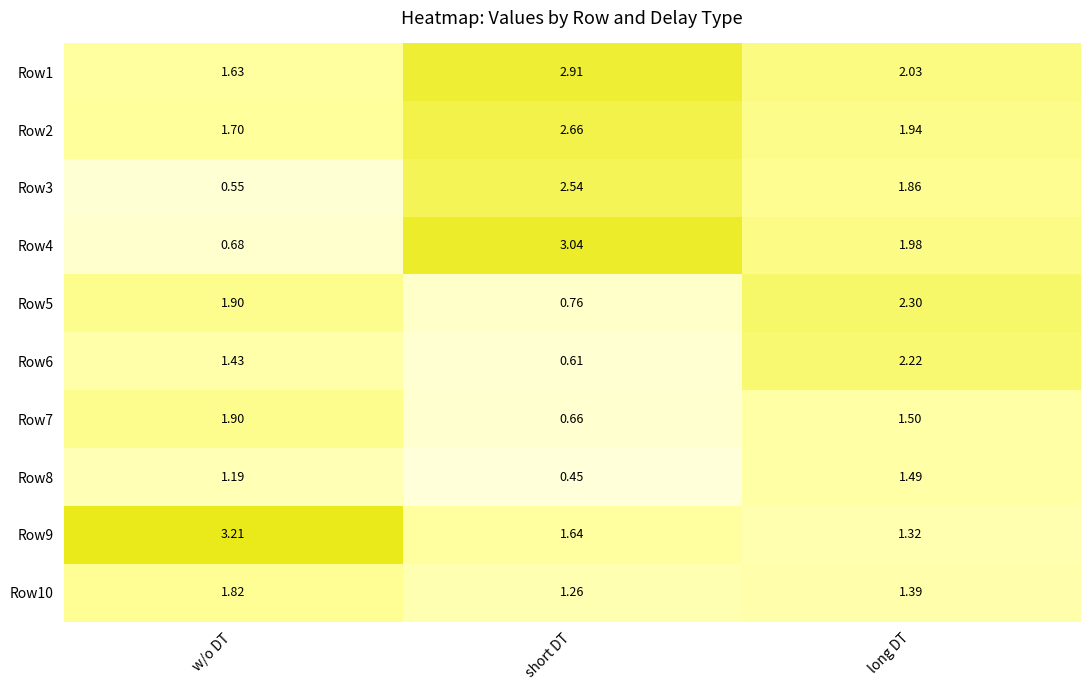

What is the difference between the highest and lowest values at short DT?

2.6